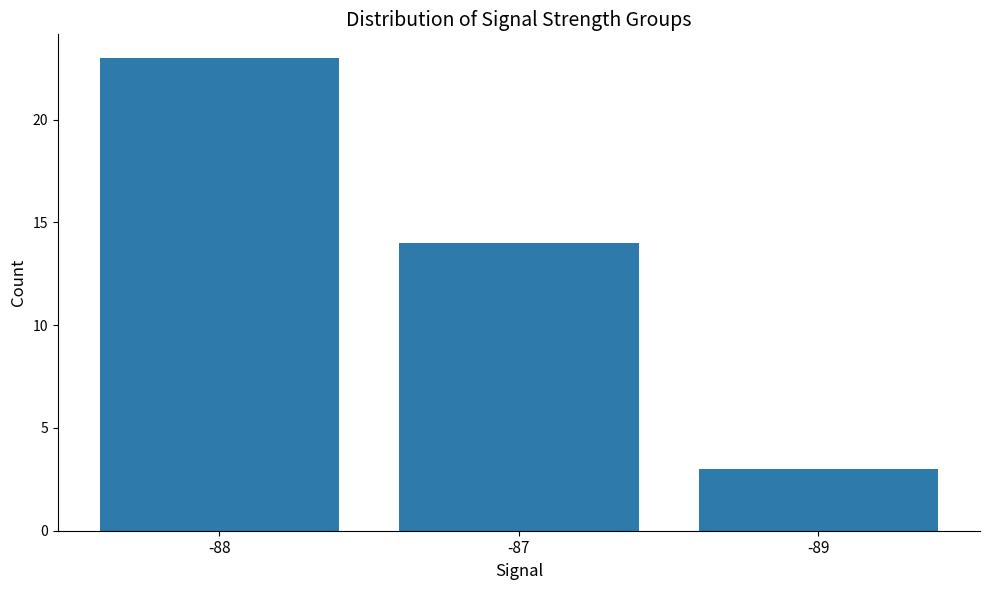

The chart shows a value of 14 at -87. True or false?

True